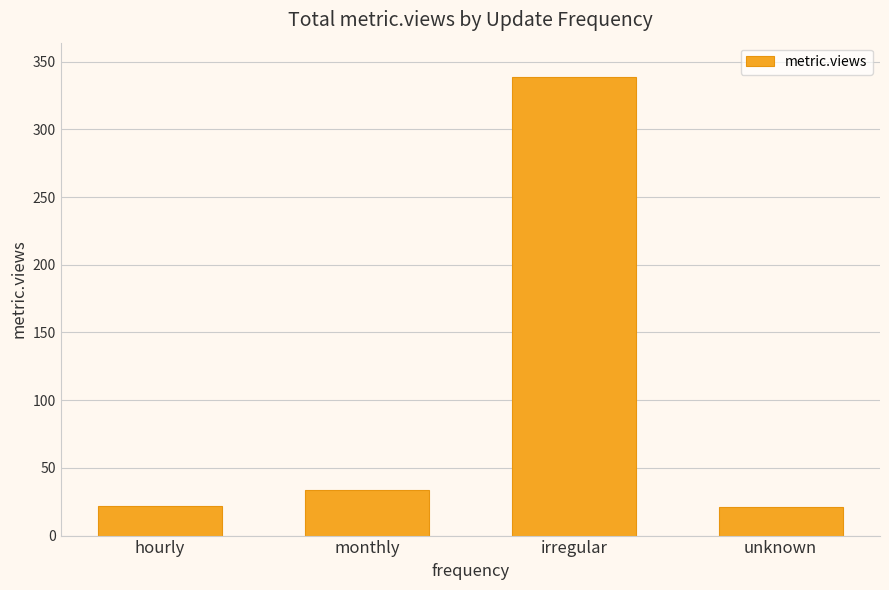

The value at irregular is 339. True or false?

True